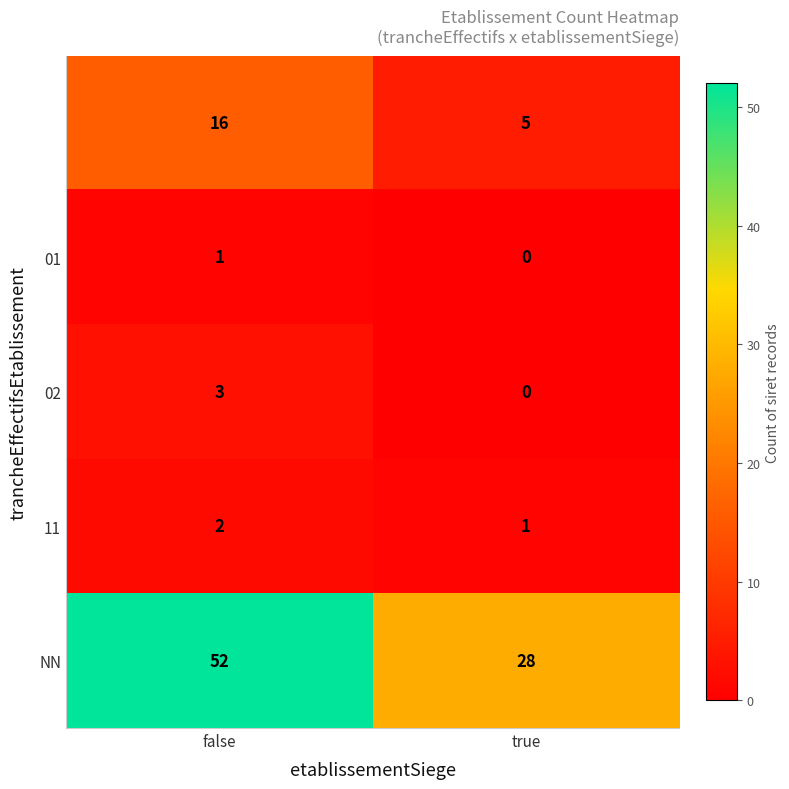

At which category is the sum across all series the highest?

false